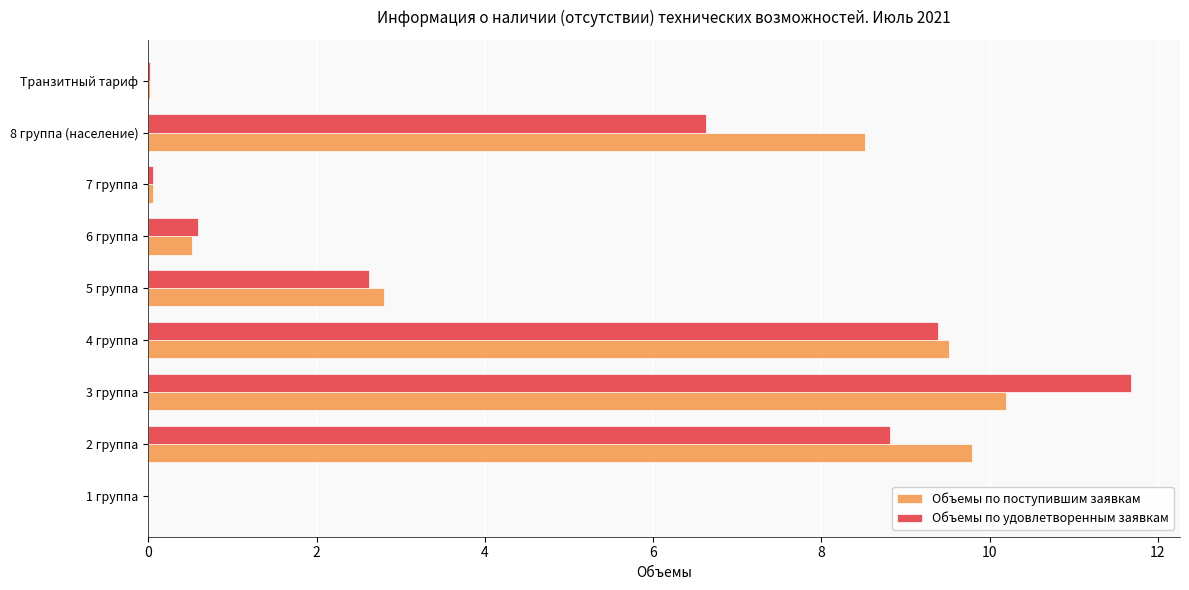

Is it true that Объемы по поступившим заявкам equals 15.3 at 3 группа?

False